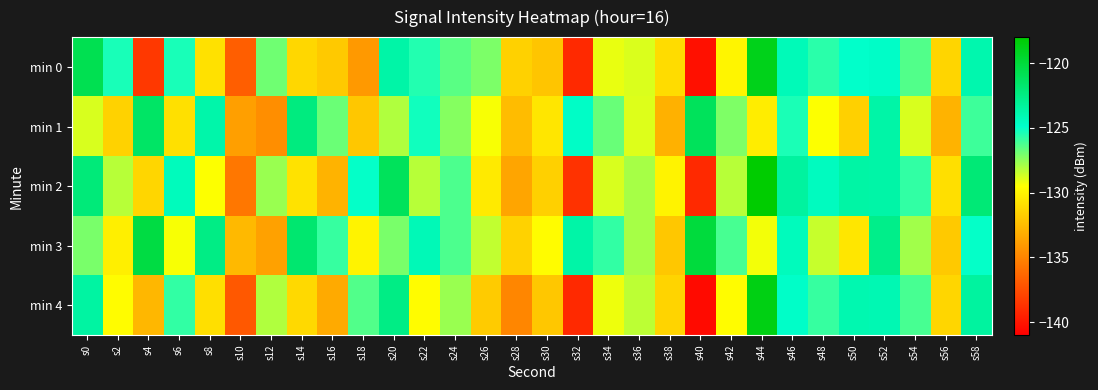

Which has a higher value, s26 or s34?

s26